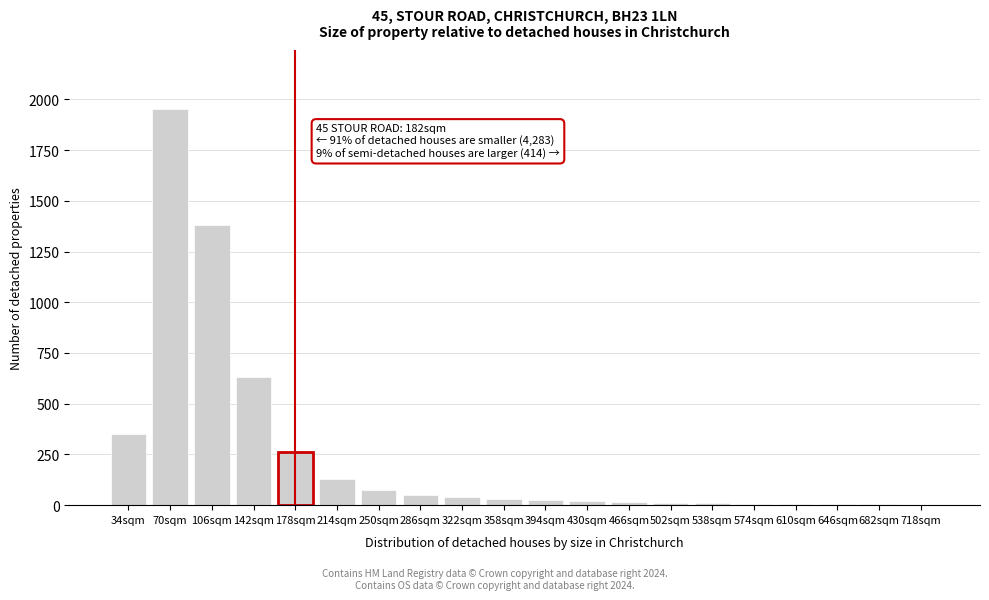

Which label corresponds to the largest value in the chart?

70sqm